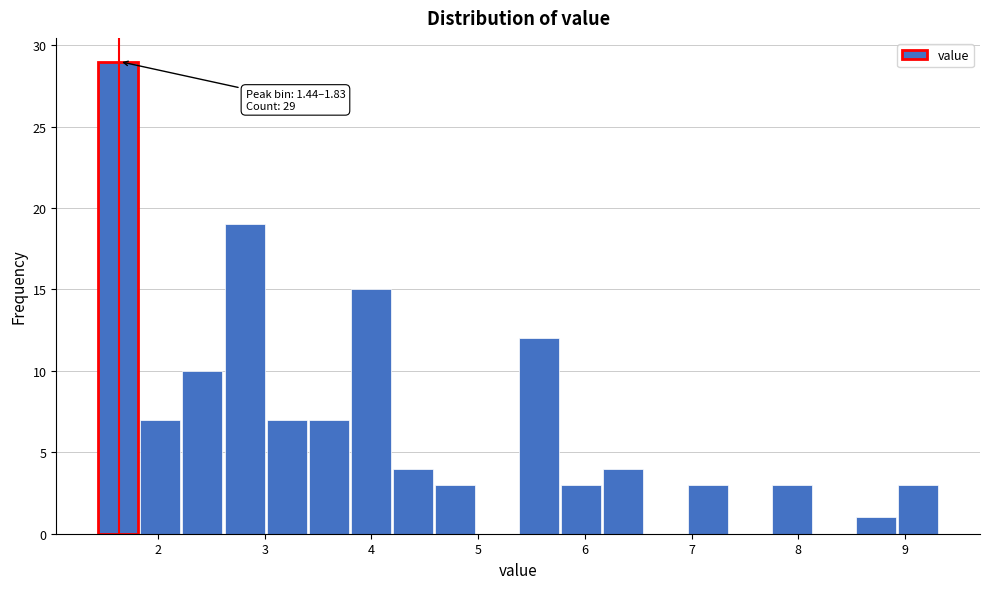

Read against the x-axis, roughly where is the centre of the tallest bar?

1.6